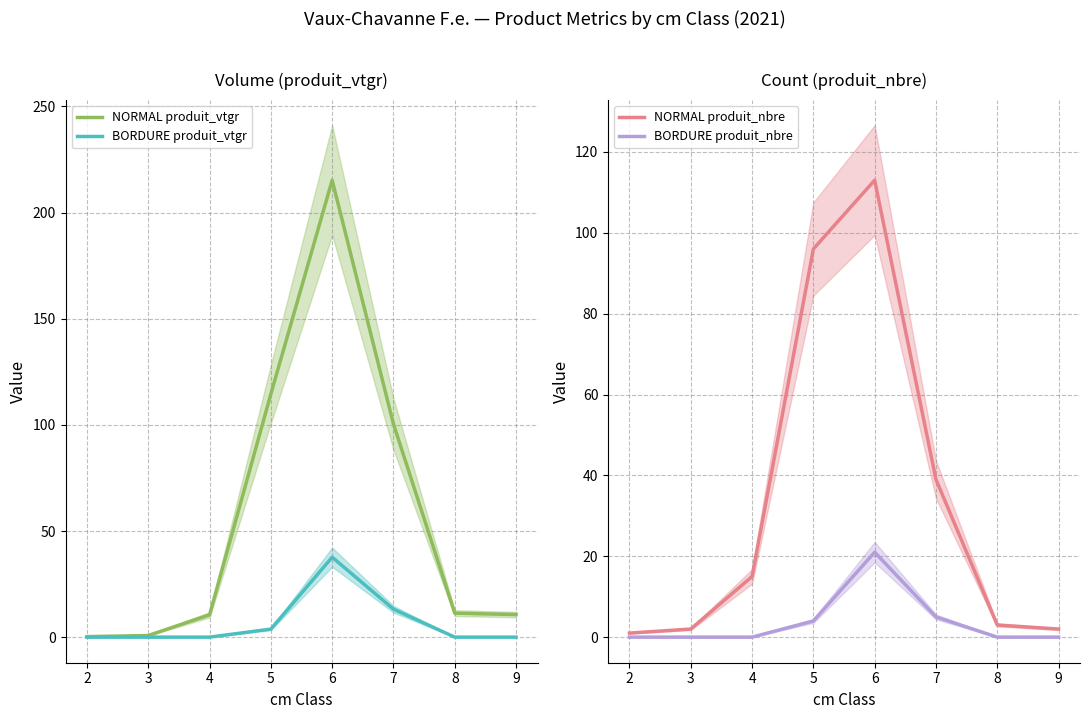

What is the value of the NORMAL produit_nbre point at the 4th from the left?

96.0